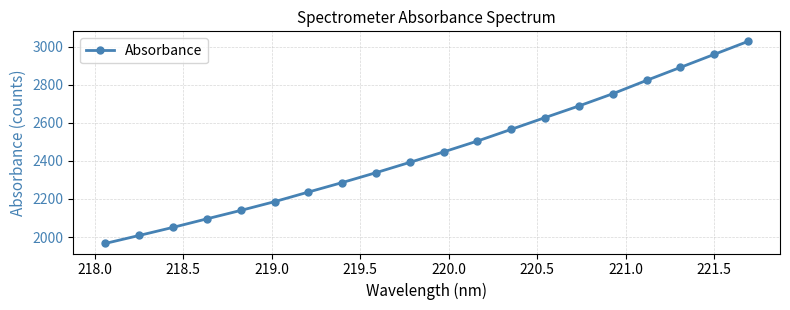

True or false: the data has more than 0 interior local peaks.

False